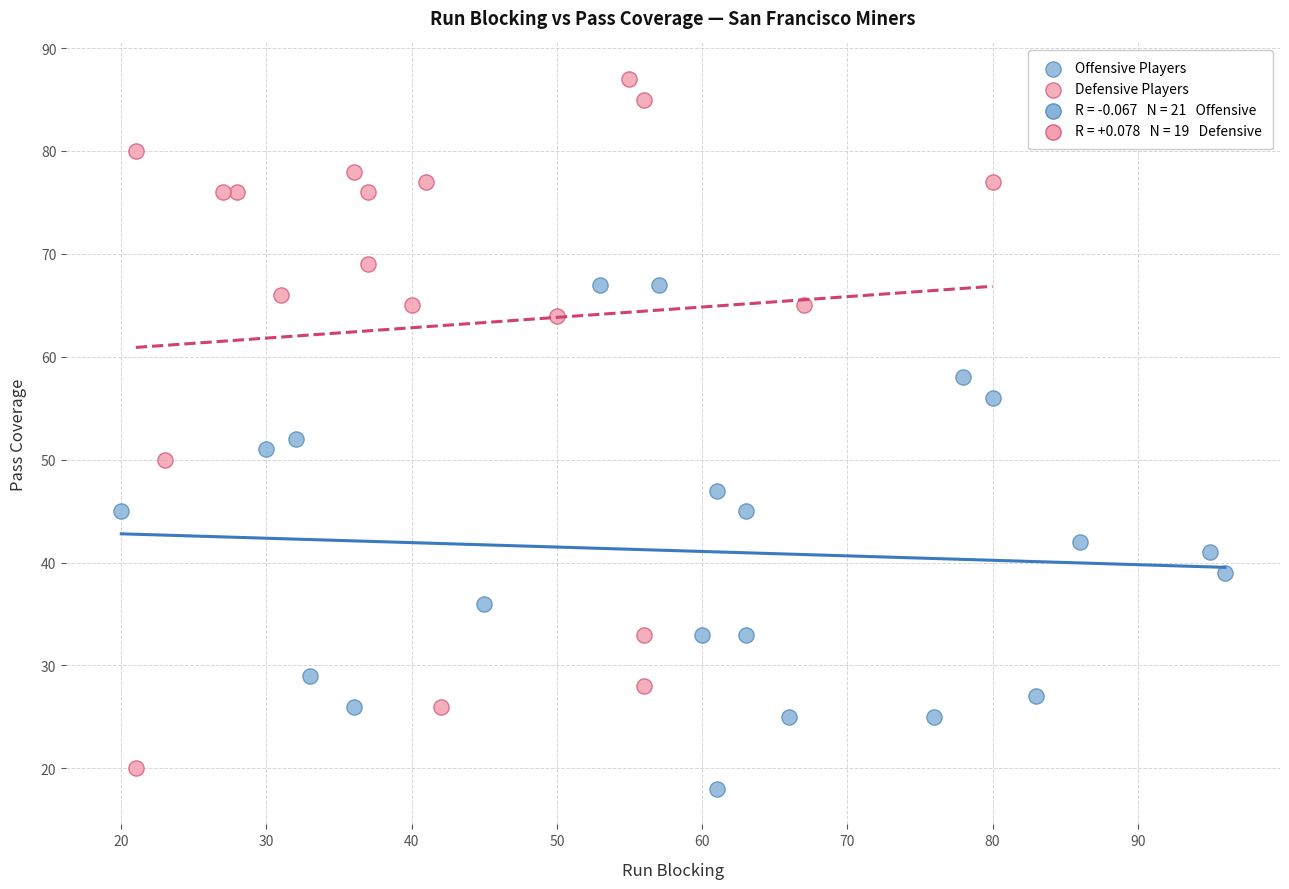

Which series has the largest Y range (max minus min)?

Defensive Players